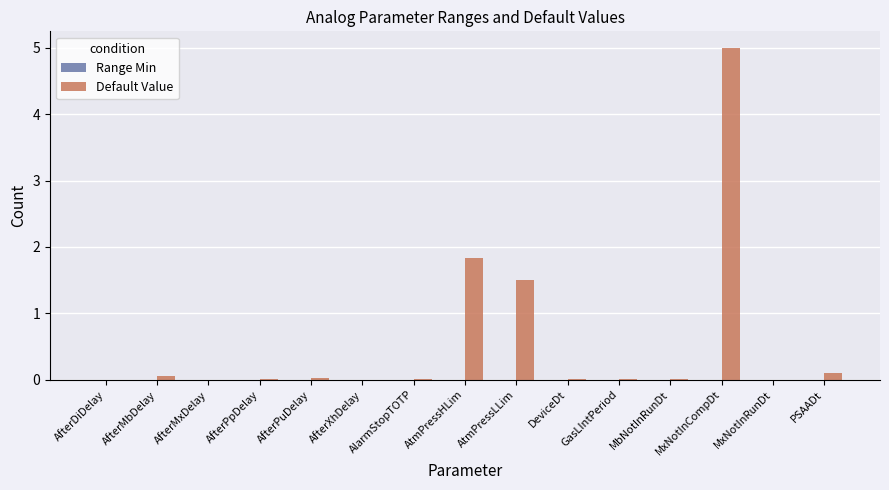

Which category has the highest value across all series?

MxNotInCompDt